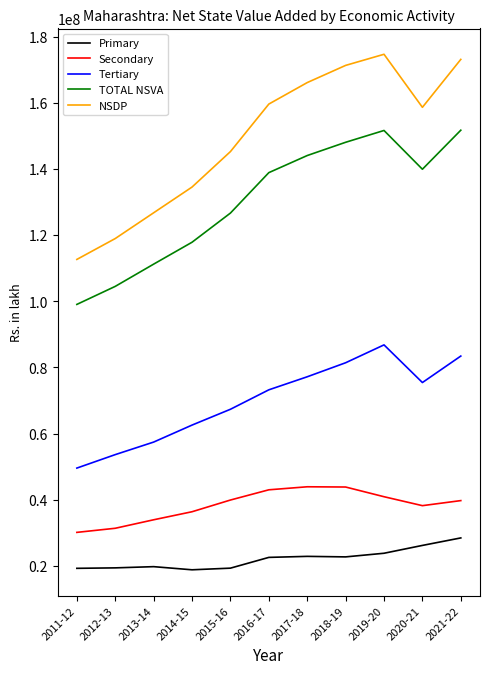

Which series has the largest total across all categories?

NSDP